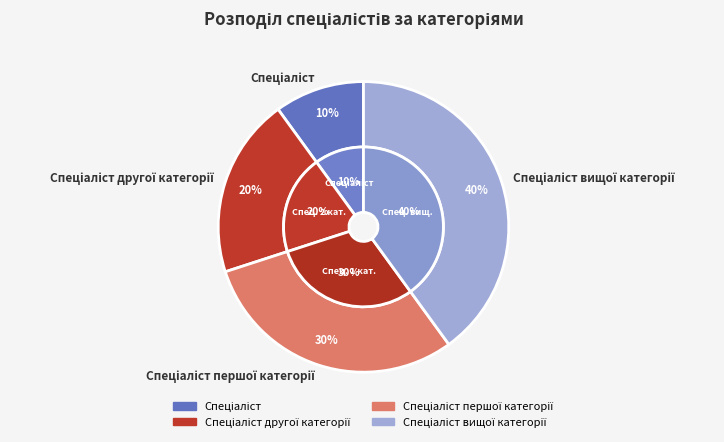

Which has a higher value, Спеціаліст вищої категорії or Спеціаліст?

Спеціаліст вищої категорії